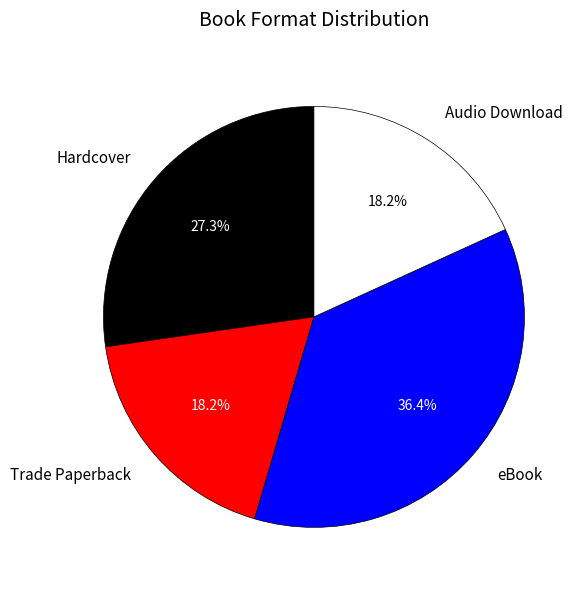

Which has a higher value, Hardcover or Trade Paperback?

Hardcover